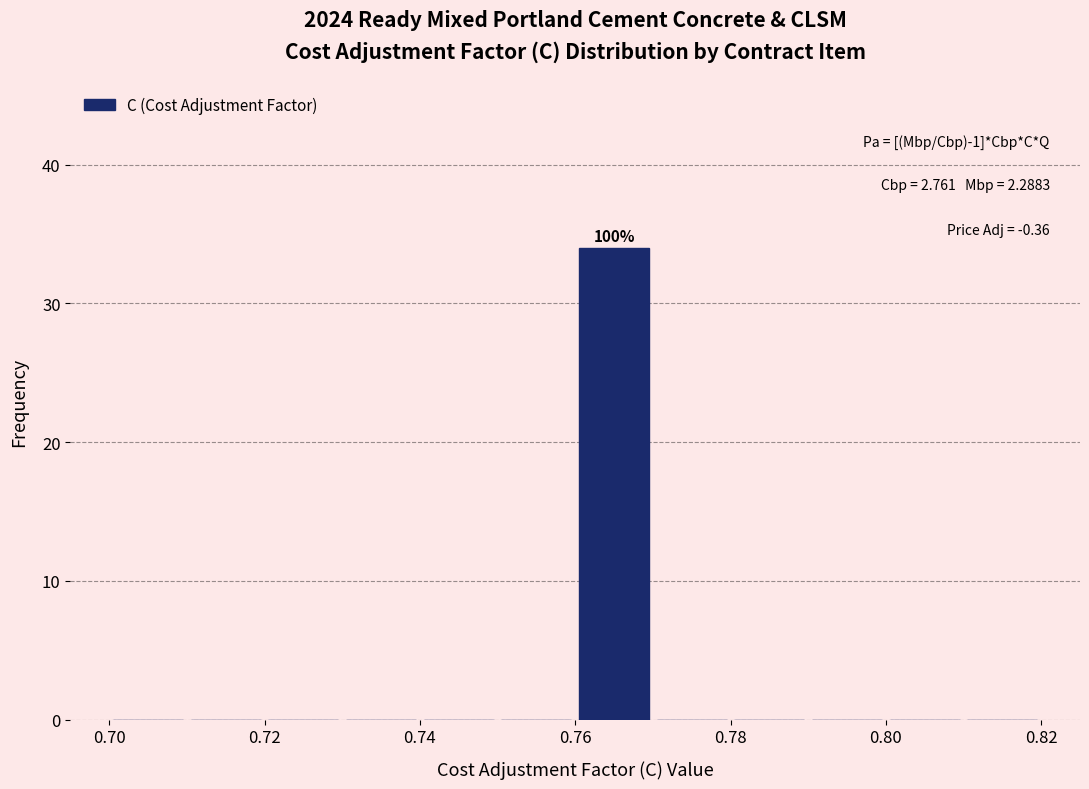

Over which range of the x-axis is the bar tallest?

0.76 to 0.77